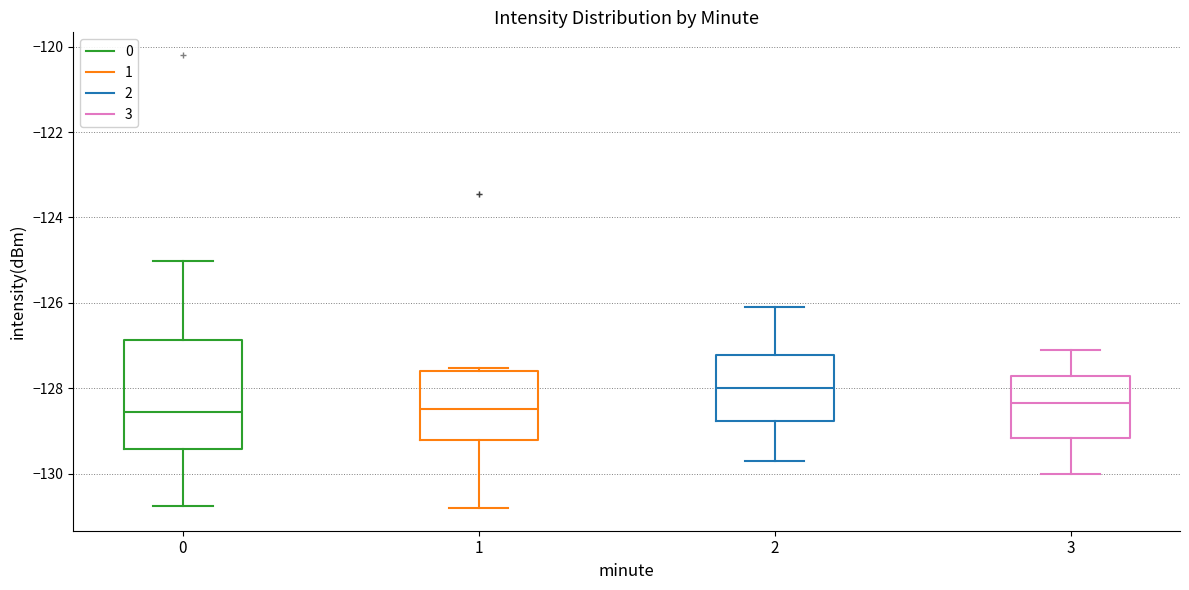

Which box is the tallest, from its lower edge to its upper edge?

0